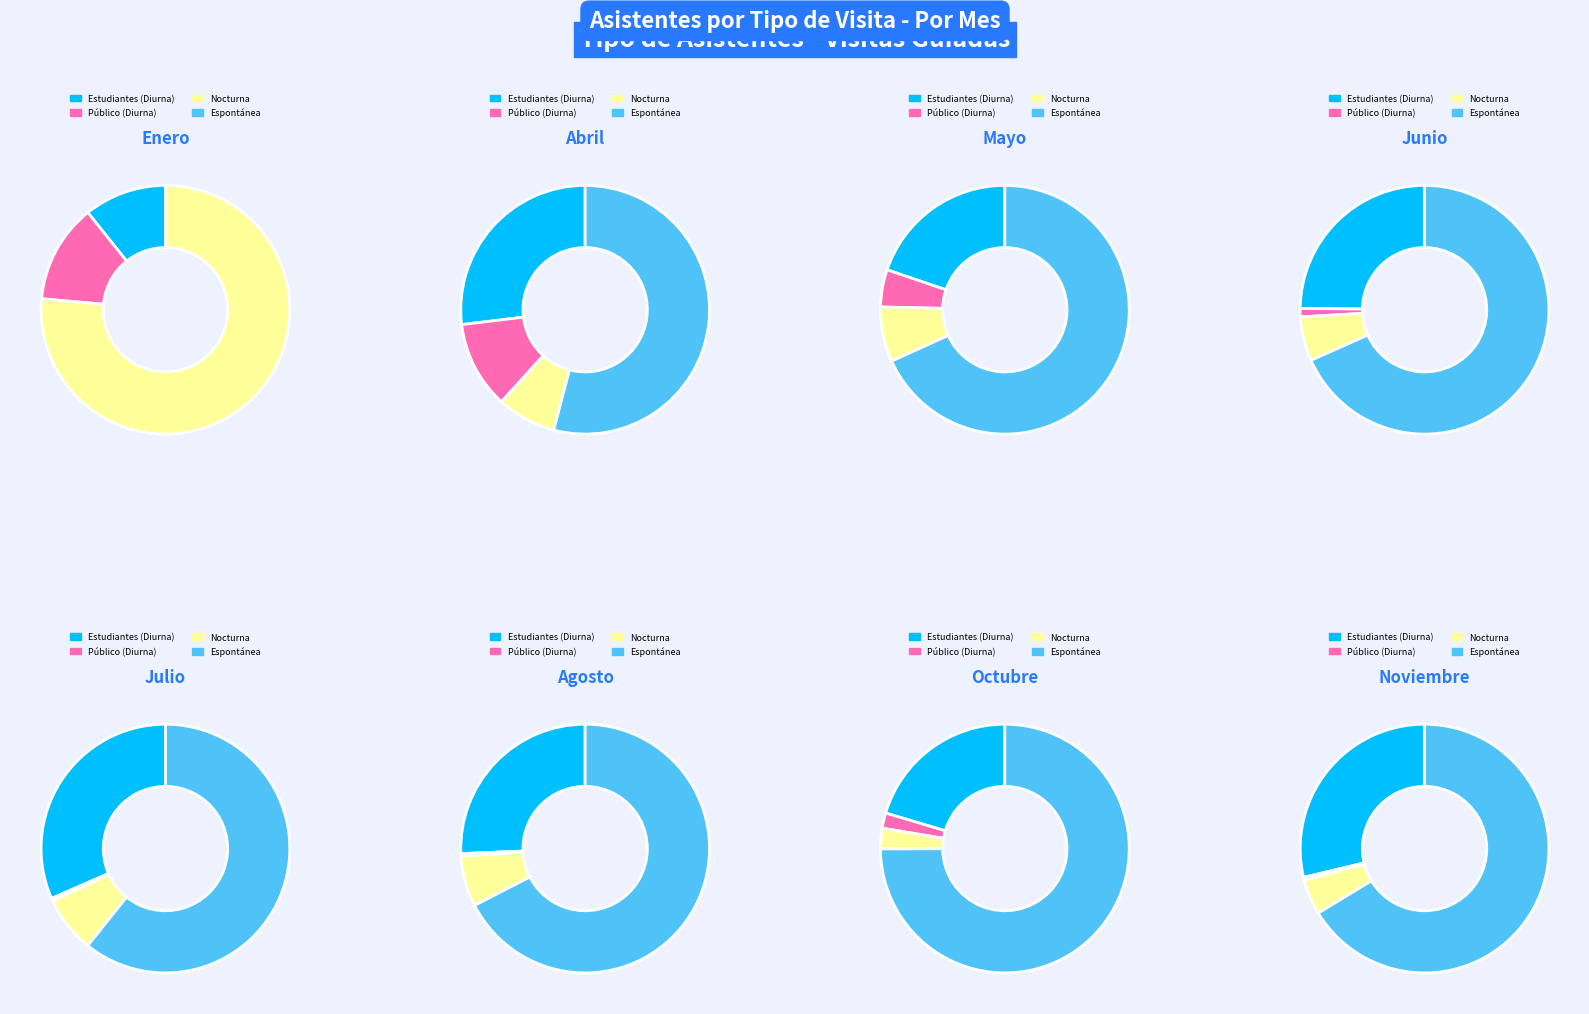

What percentage is the Octubre slice, to the nearest percent?

8%